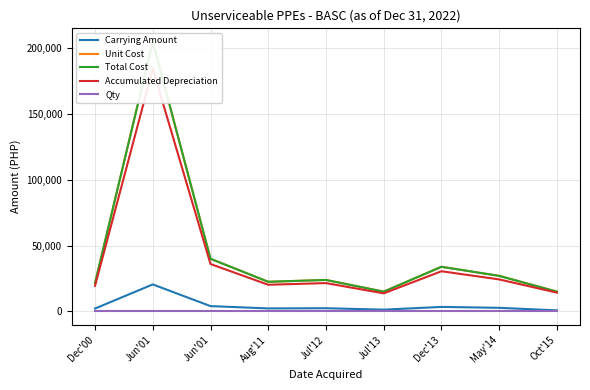

What are all the series names shown in the legend?

Carrying Amount, Unit Cost, Total Cost, Accumulated Depreciation, Qty